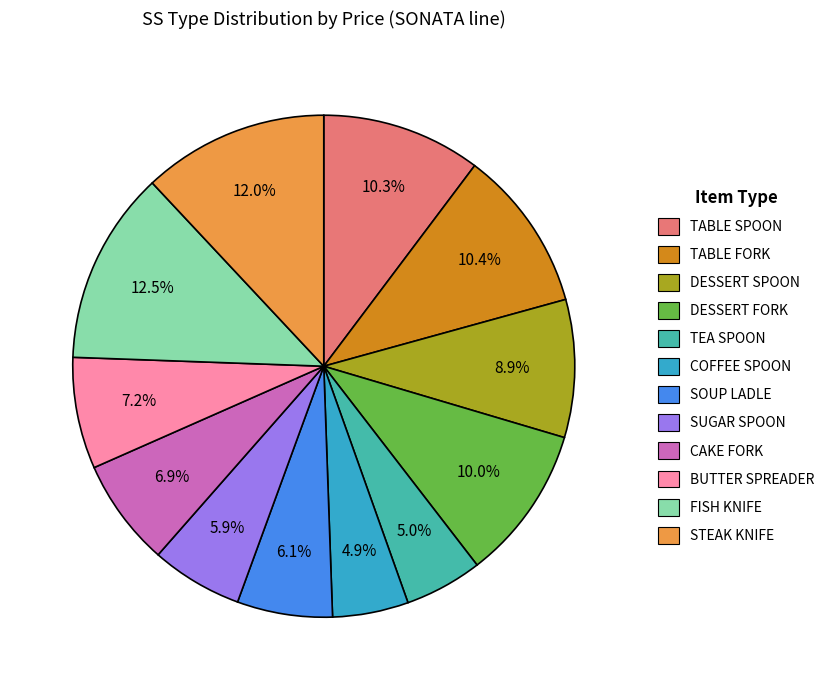

To the nearest percent, what percentage of the pie is TEA SPOON?

5%